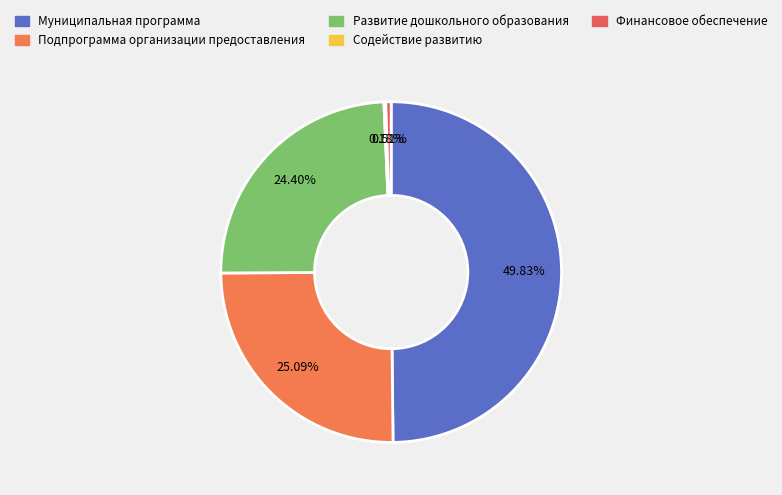

True or false: Финансовое обеспечение accounts for 11% of the total.

False